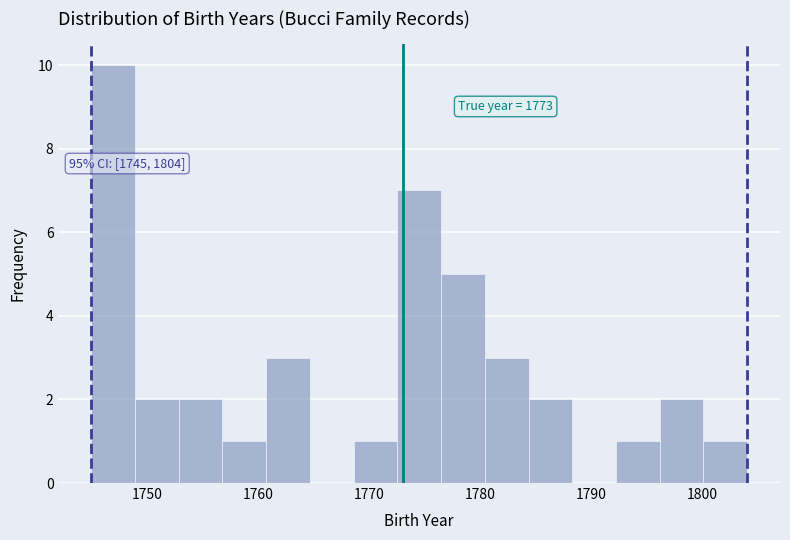

Read against the x-axis, roughly where is the centre of the tallest bar?

1747